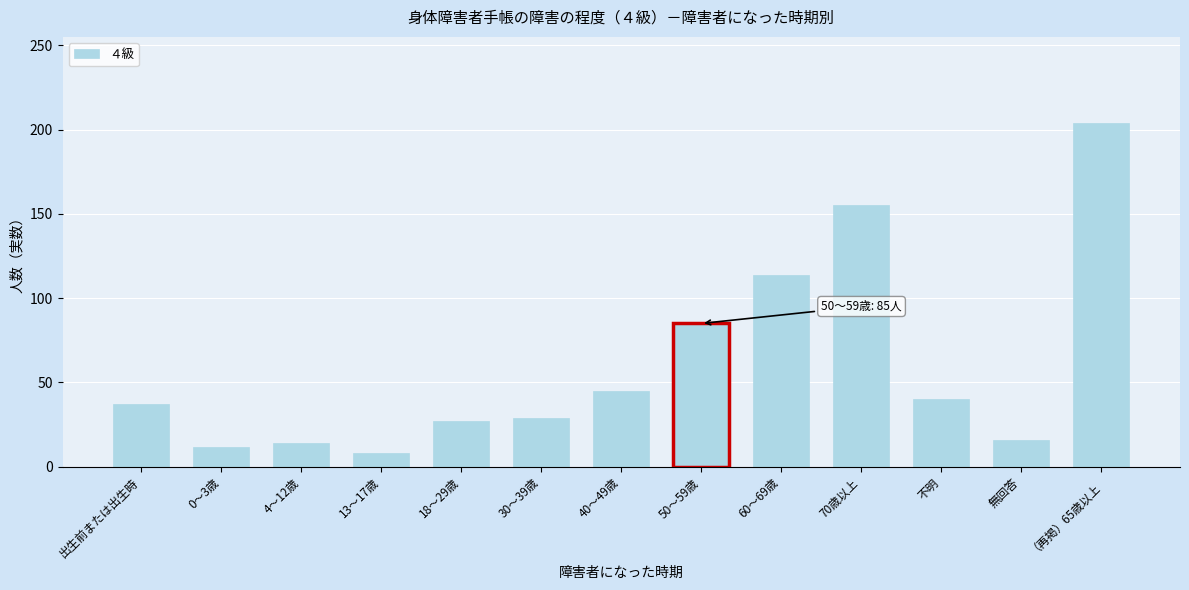

Reading right to left, what are all the values shown in this chart?

204	16	40	155	114	85	45	29	27	8	14	12	37